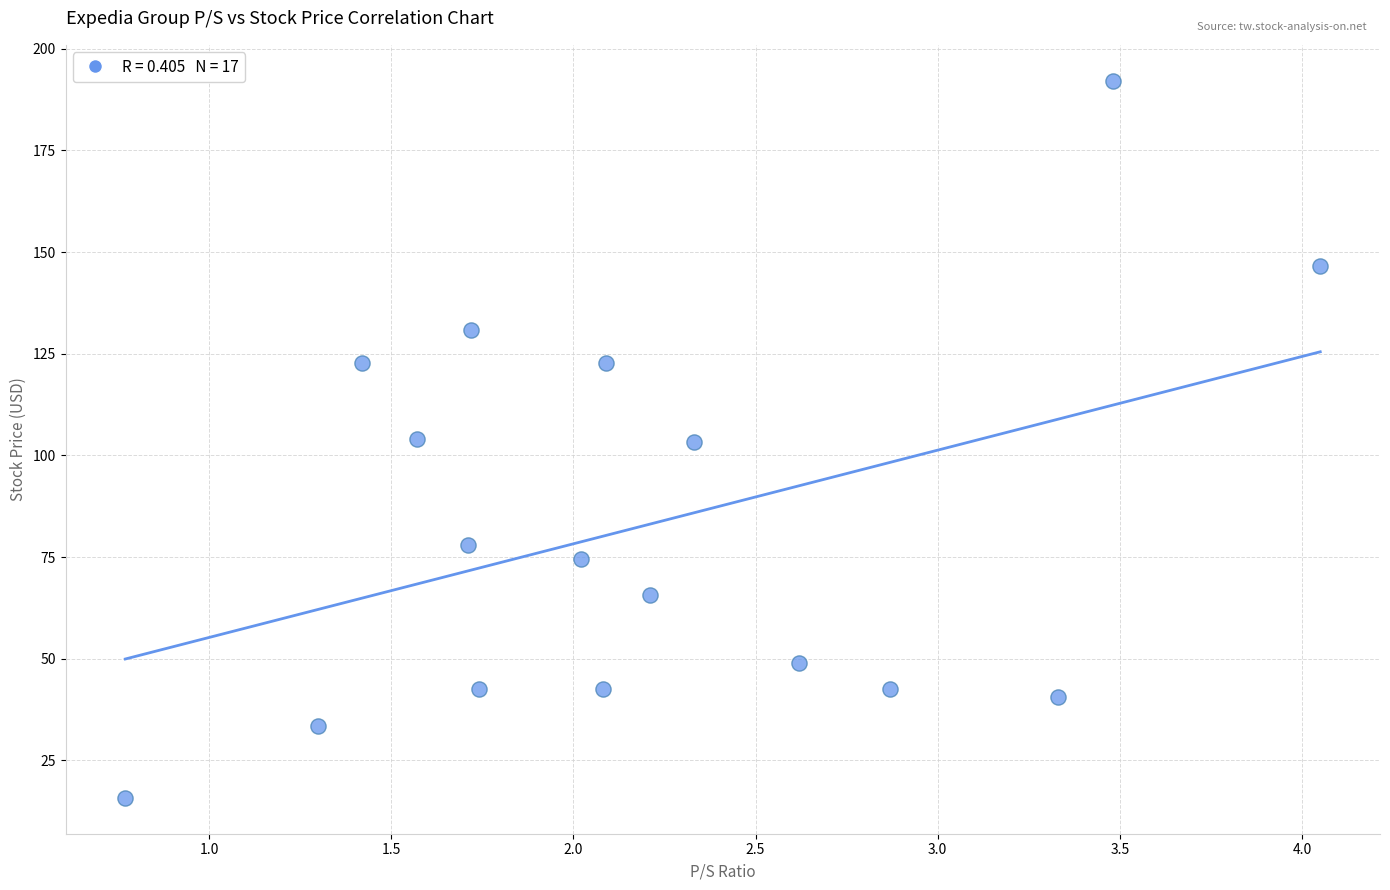

What is the range of Y values (max minus min)?

176.3